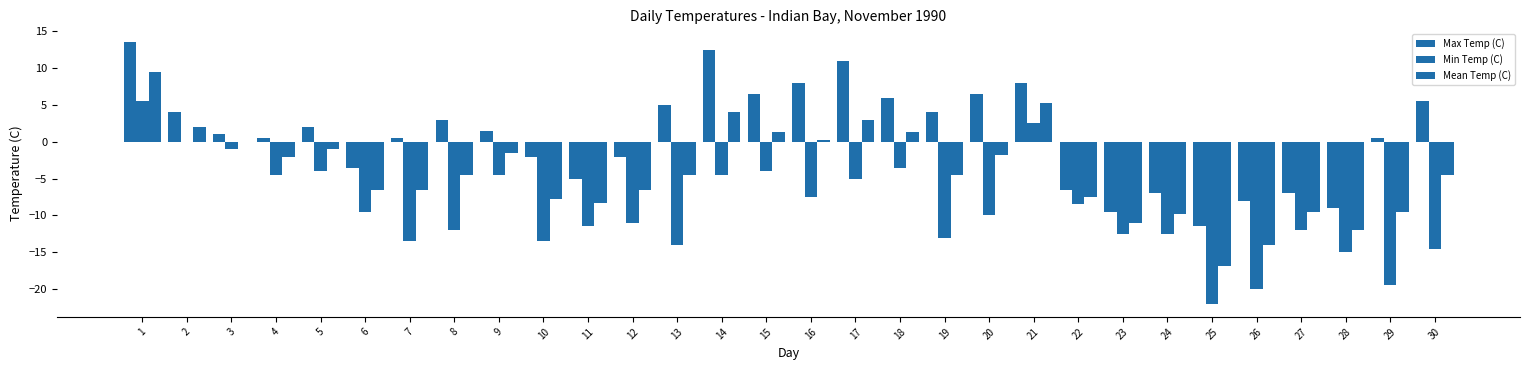

True or false: Min Temp (C) has a value of -0.6 at 3.

False